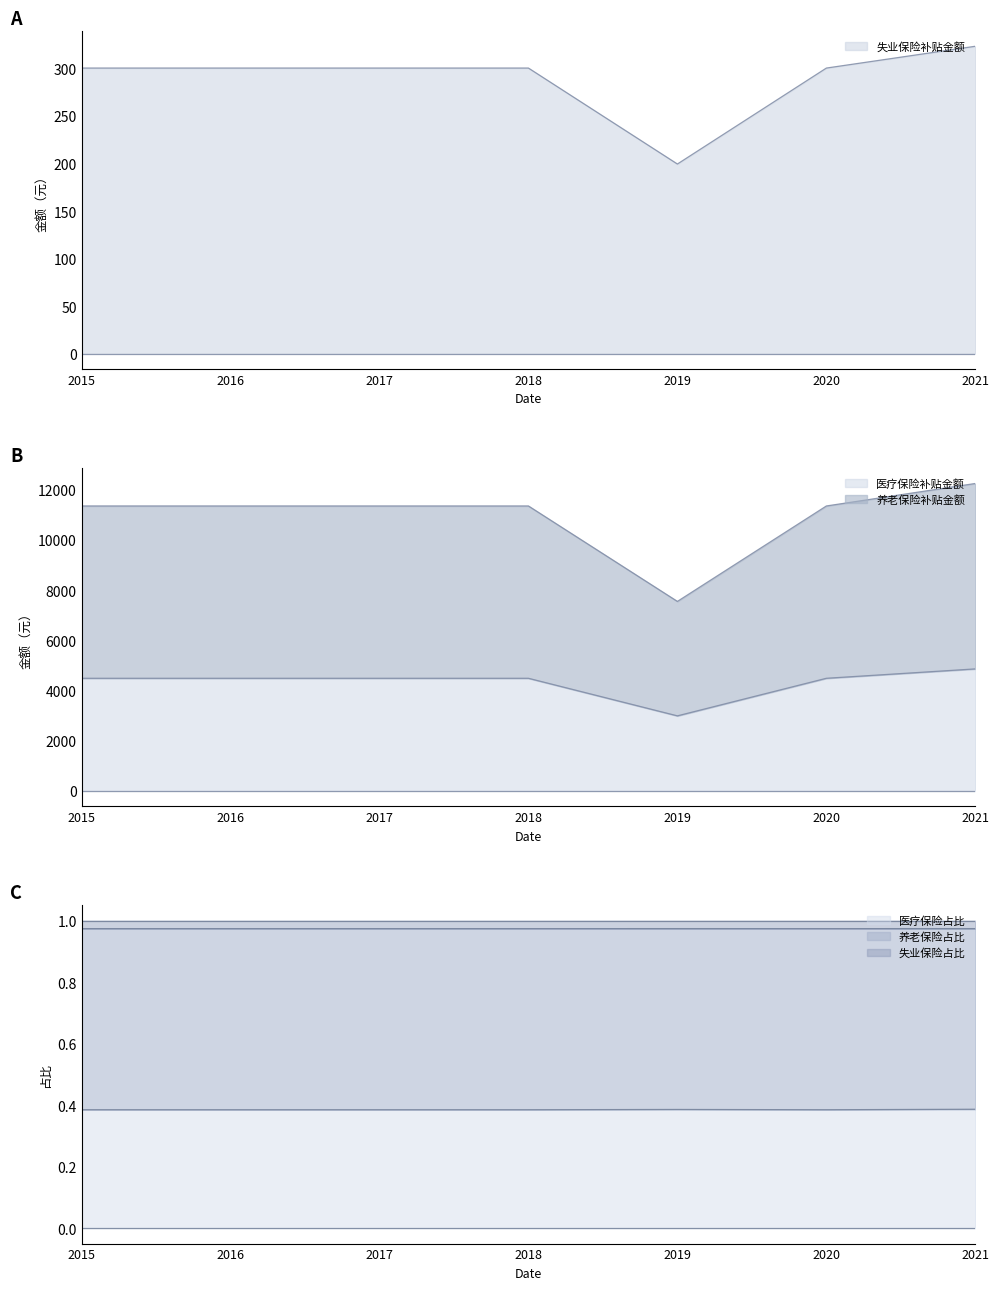

What is the greatest value displayed?

12255.4